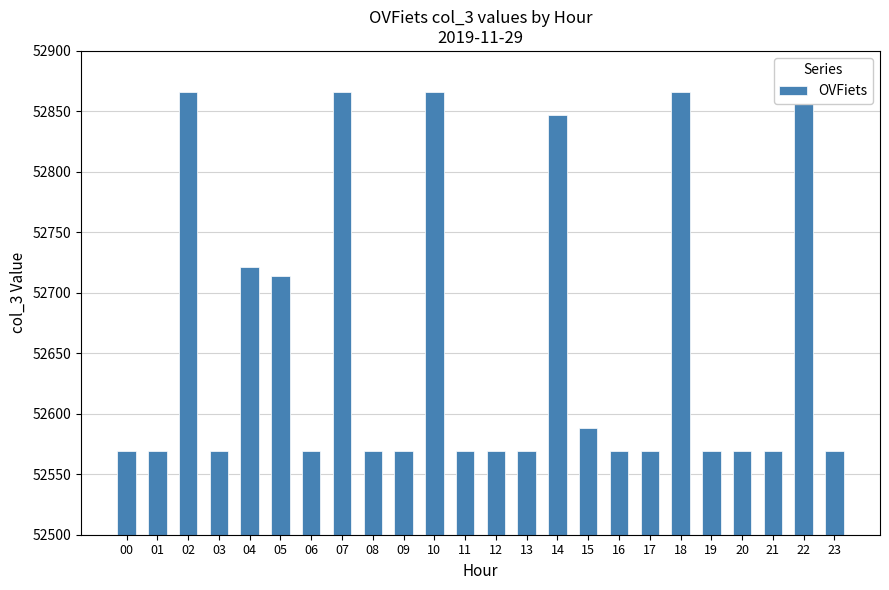

List the labels in order of value, largest first.

02, 07, 10, 18, 22, 14, 04, 05, 15, 00, 01, 03, 06, 08, 09, 11, 12, 13, 16, 17, 19, 20, 21, 23